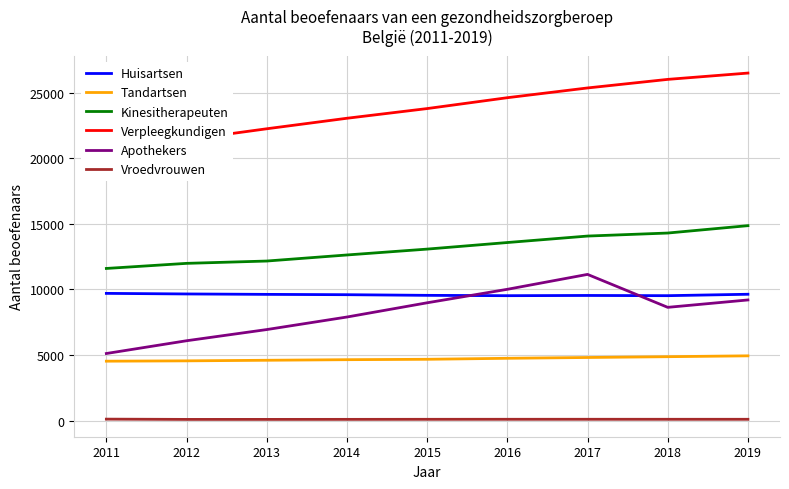

What is the value of the Verpleegkundigen point at the 2nd from the left?

21406